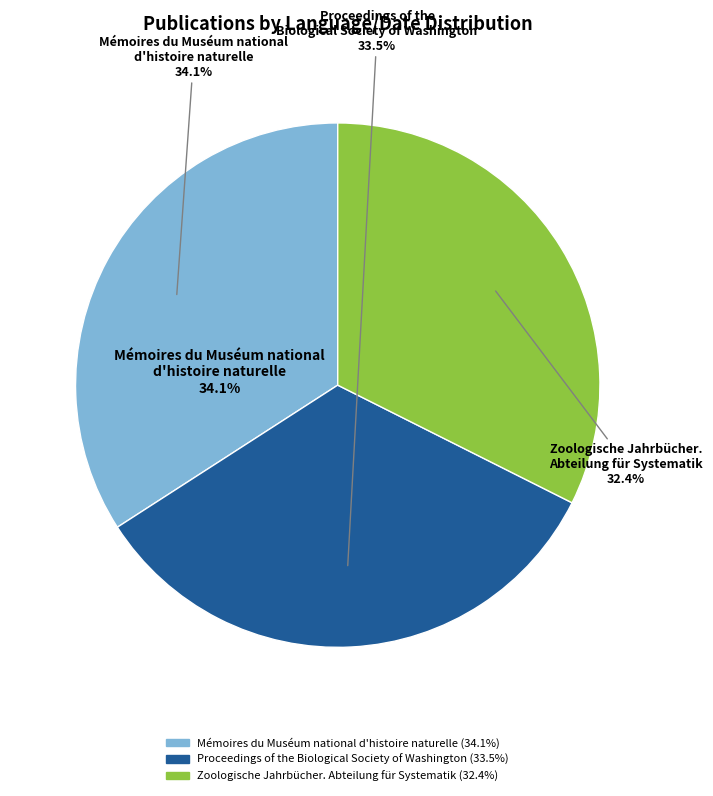

How many slices are in this pie chart?

3